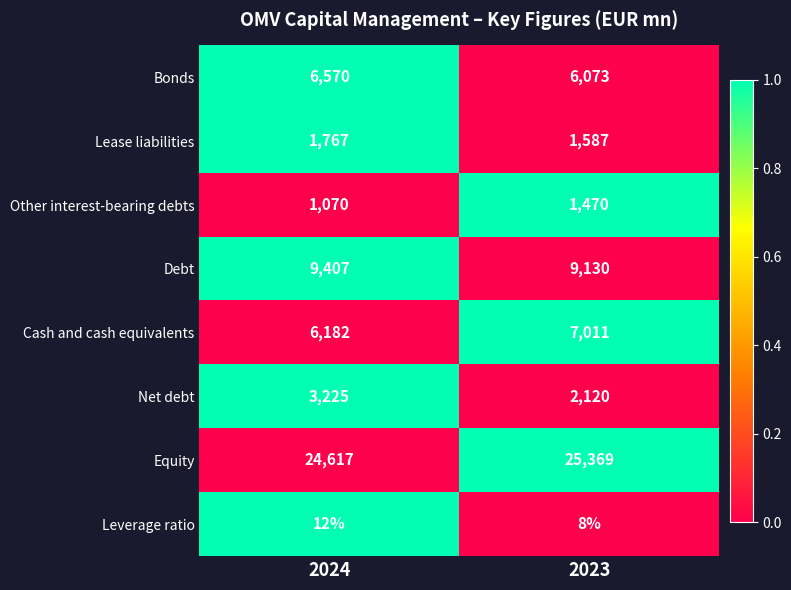

The value of Leverage ratio at 2023 is 8. True or false?

True